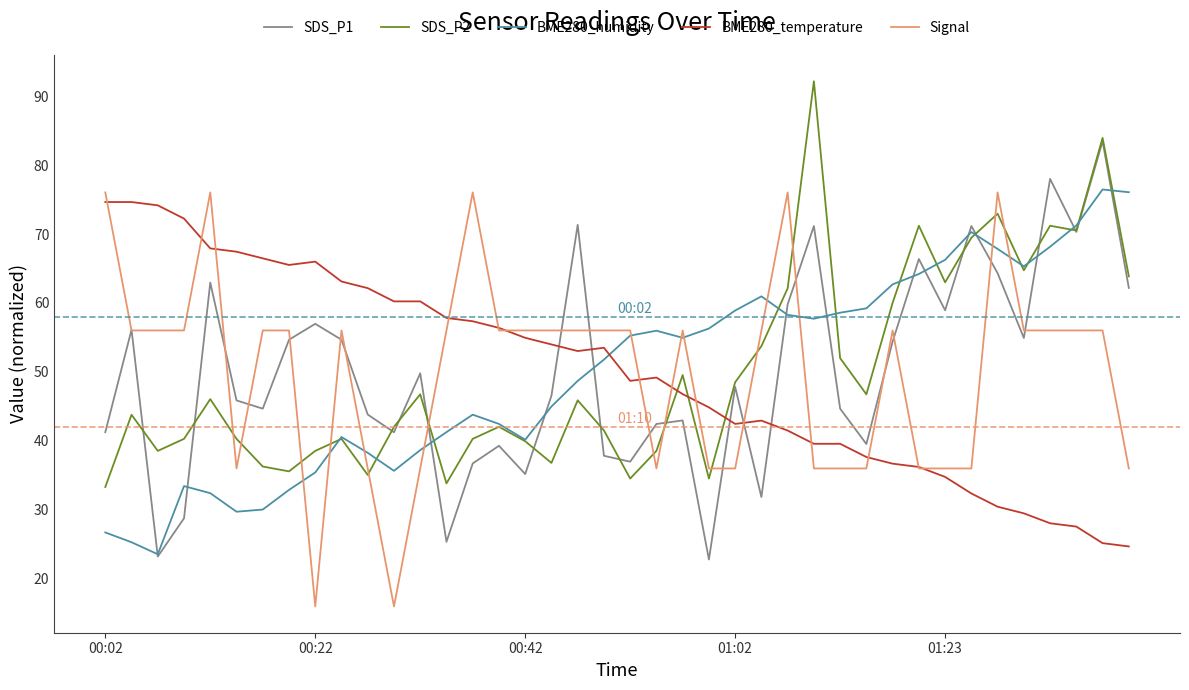

What is the highest value of the SDS_P2 series?

92.2